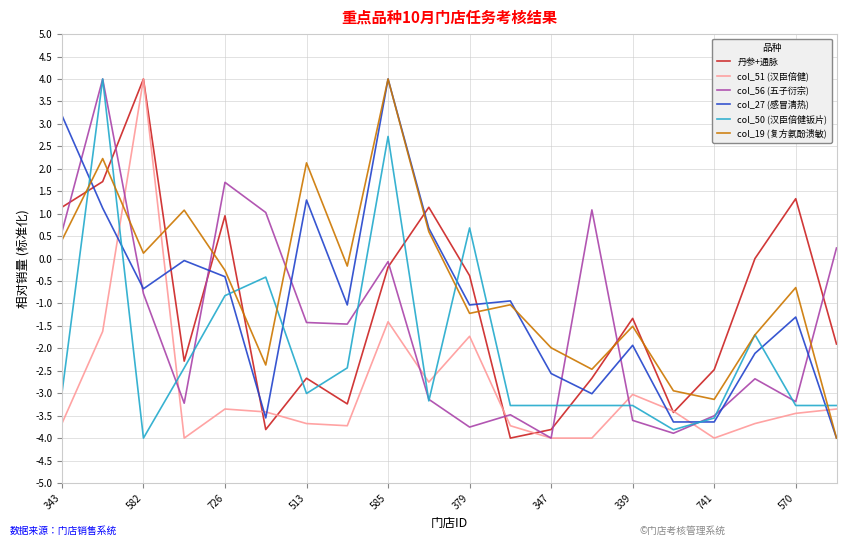

After their last crossing, which series has the higher values: col_51 (汉臣倍健) or col_19 (复方氨酚溃敏)?

col_51 (汉臣倍健)